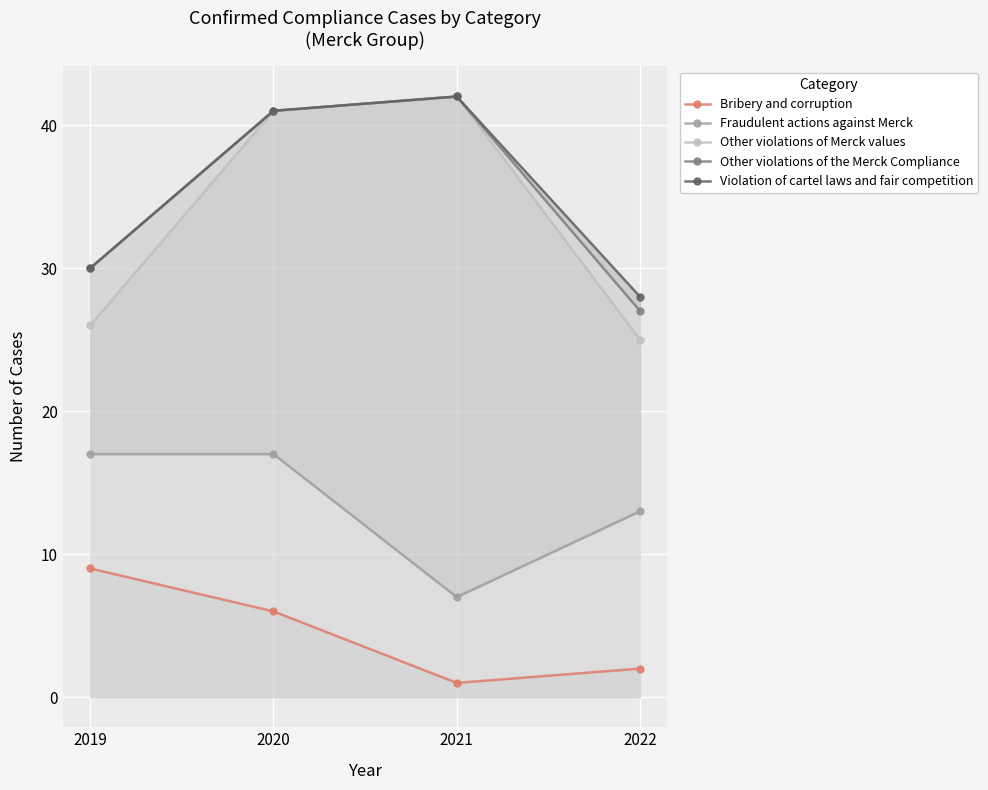

True or false: Violation of cartel laws and fair competition has more than 2 points higher than both neighbors.

False